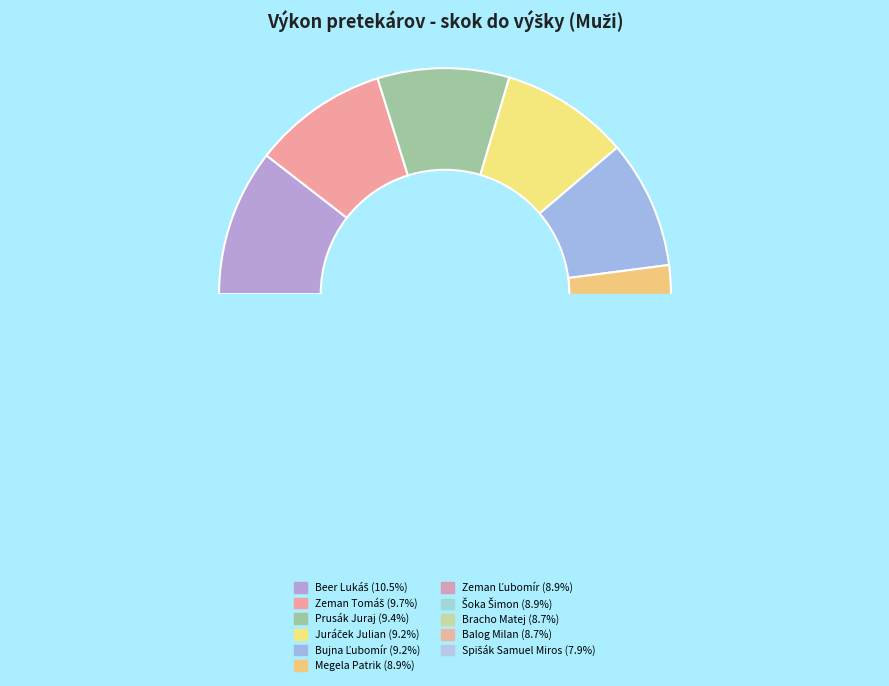

What percentage is the Zeman Tomáš slice, to the nearest percent?

10%